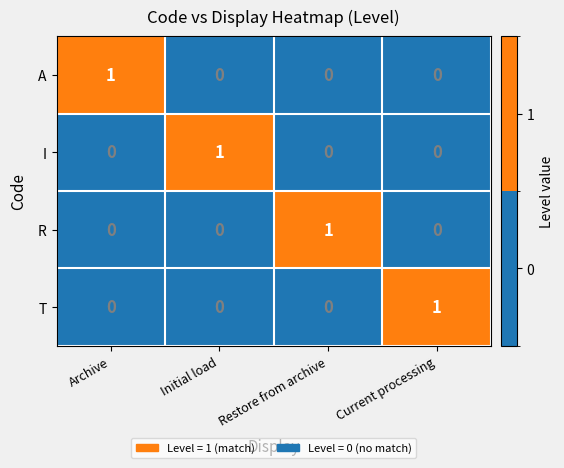

Reading left to right, list all the values displayed in this chart.

A: 1	0	0	0
I: 0	1	0	0
R: 0	0	1	0
T: 0	0	0	1